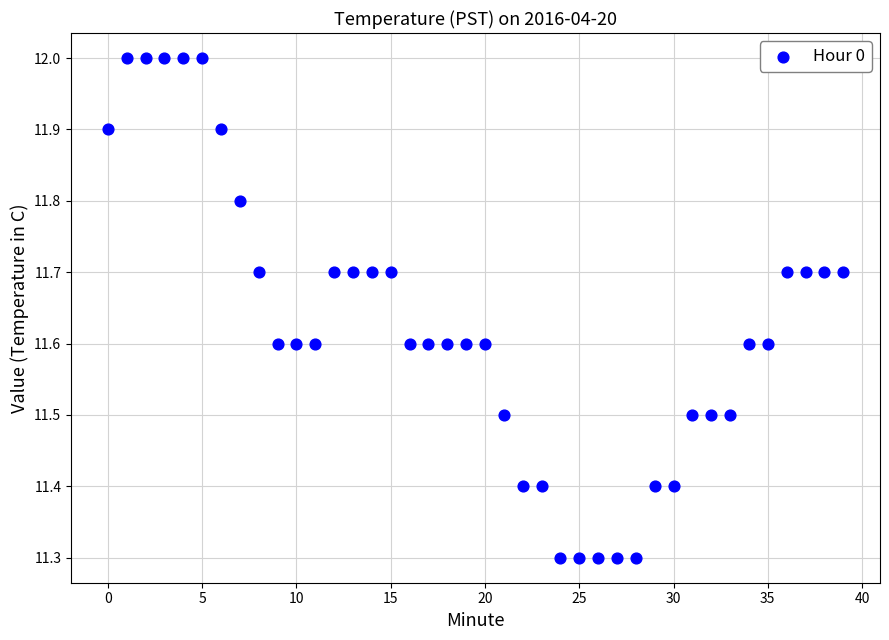

What is the range of Y values (max minus min)?

0.7